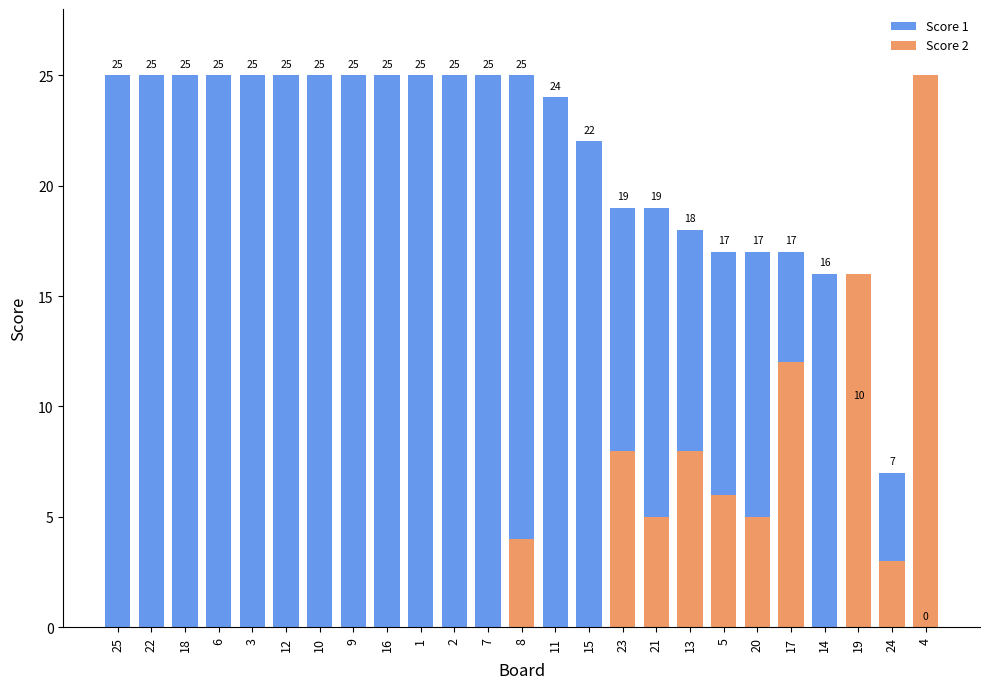

What is the total value across all series at 4?

25